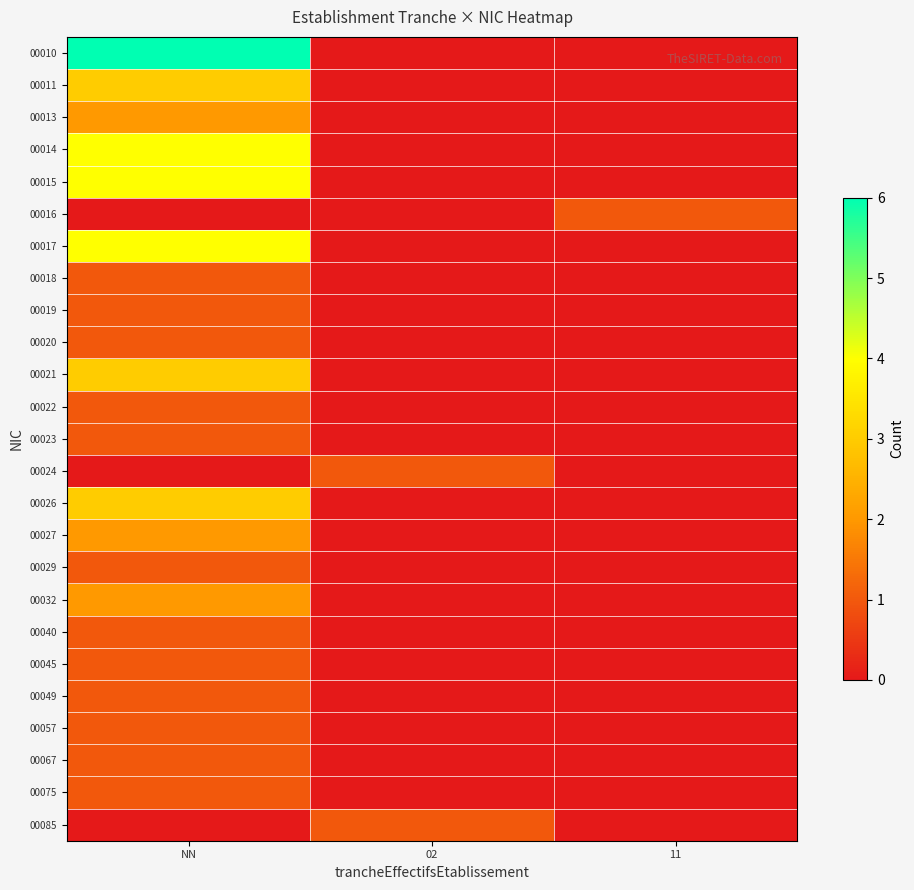

What is the difference between the highest and lowest values at 11?

1